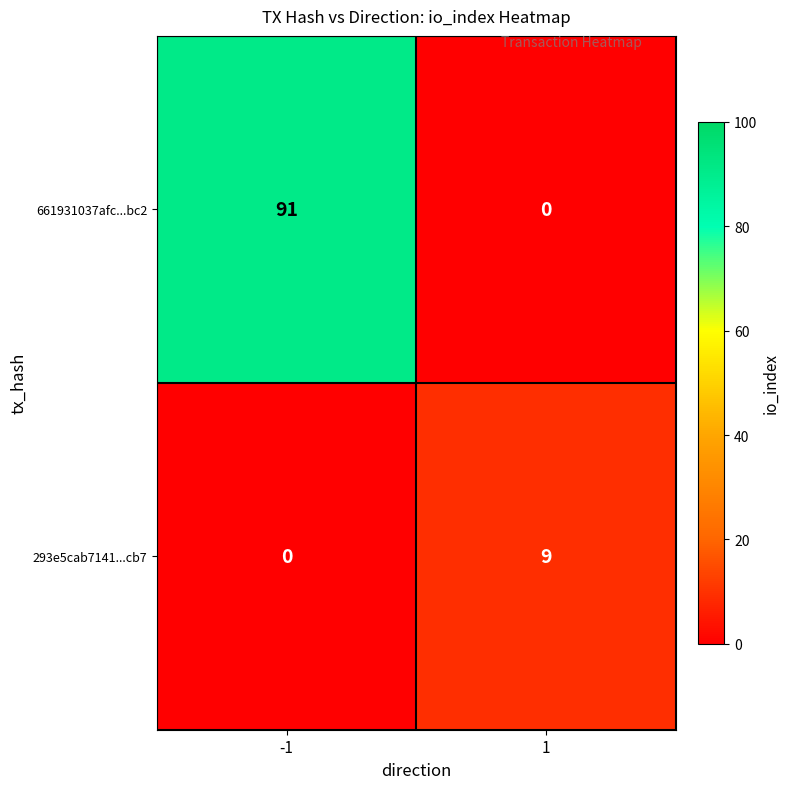

Reading left to right, what are all the values shown in this chart?

661931037afc...bc2: -1=91	1=0
293e5cab7141...cb7: -1=0	1=9